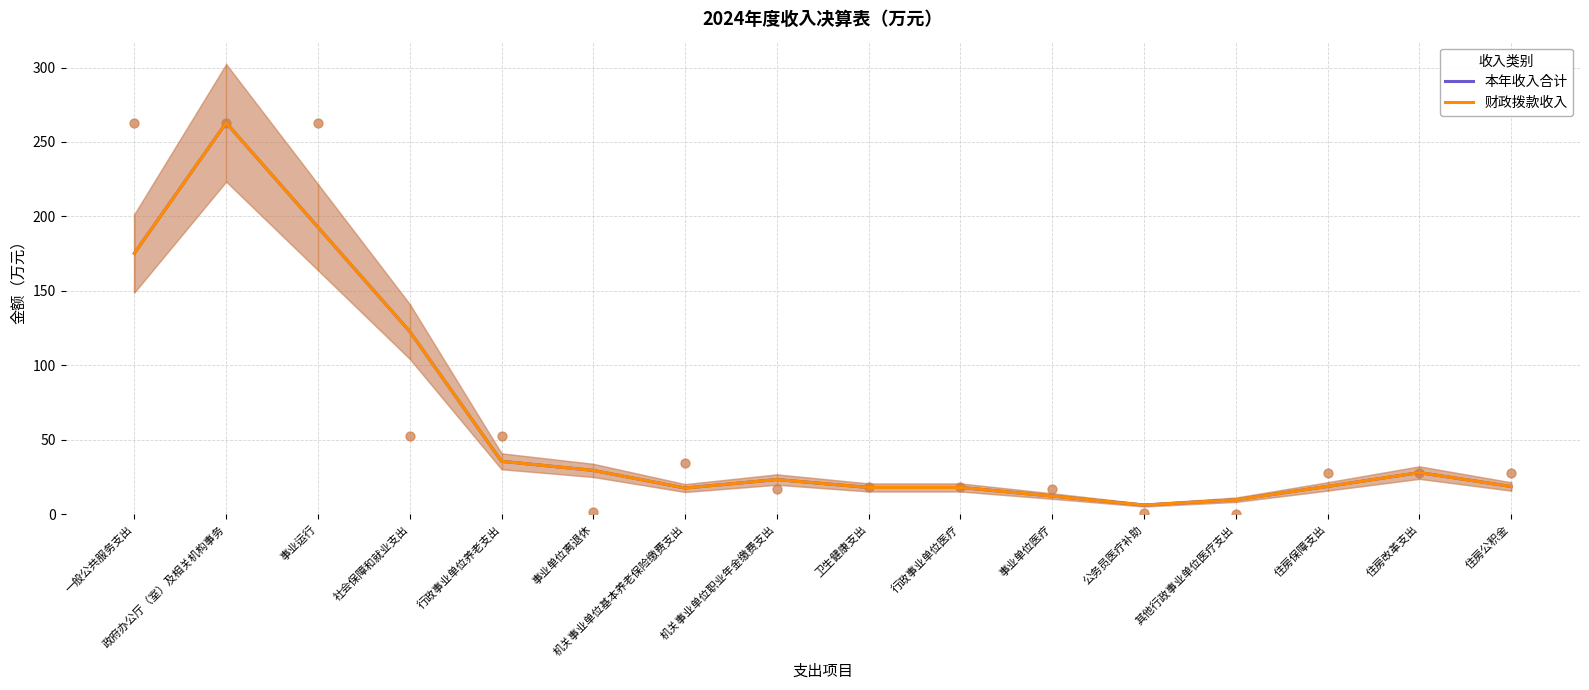

Which series reaches the minimum Y coordinate?

本年收入合计